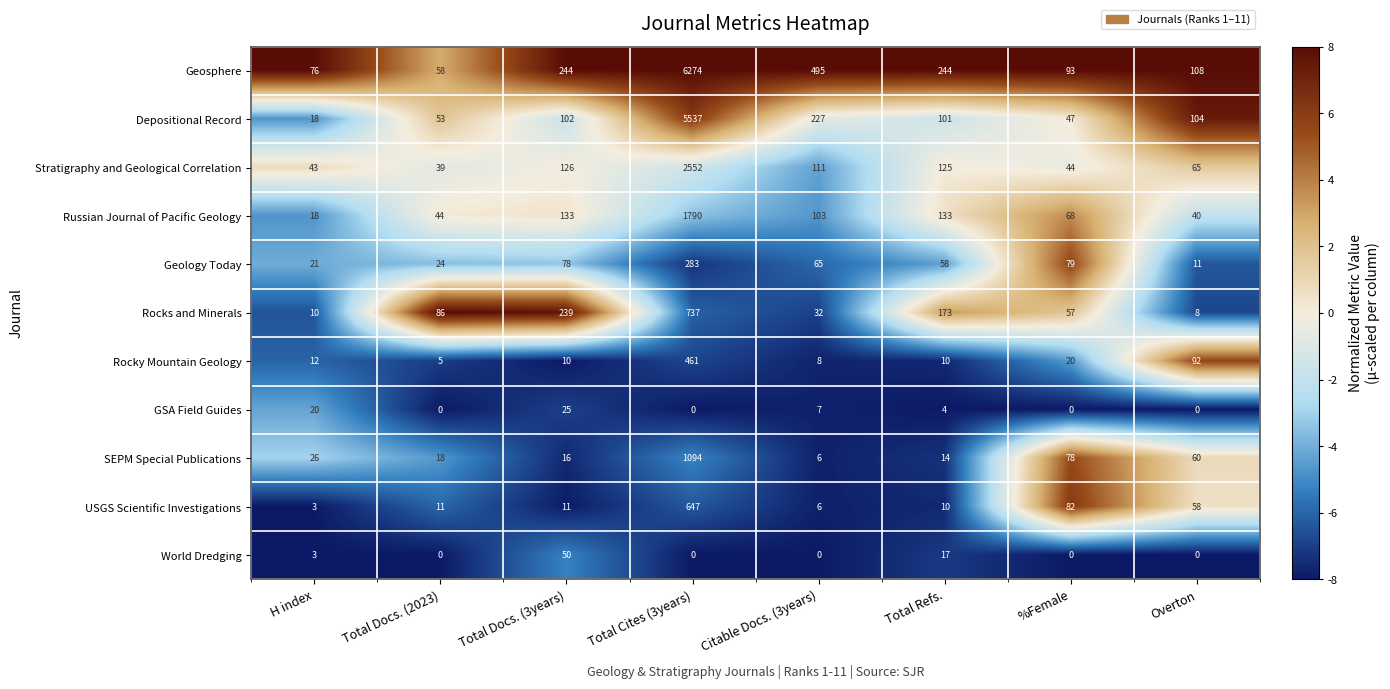

Where is Depositional Record nearest to the value 2777?

Citable Docs. (3years)